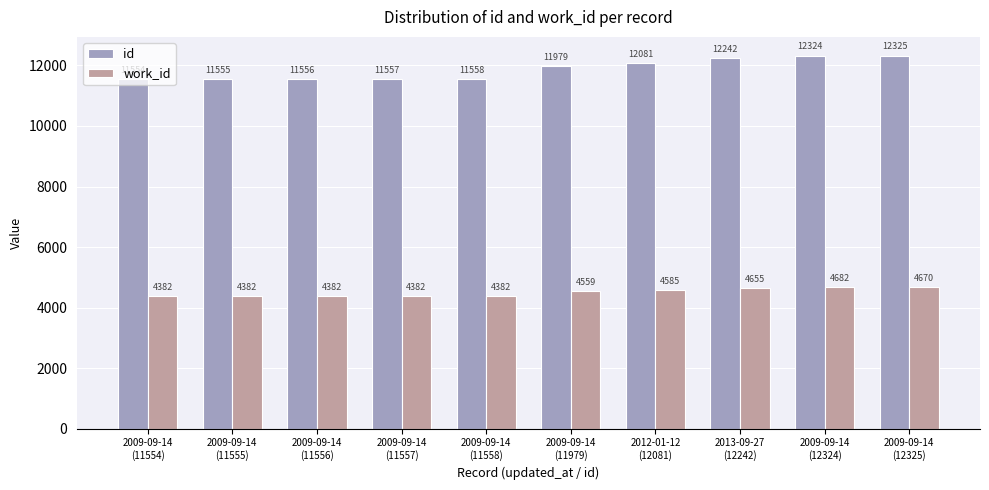

What are all the series names shown in the legend?

id, work_id